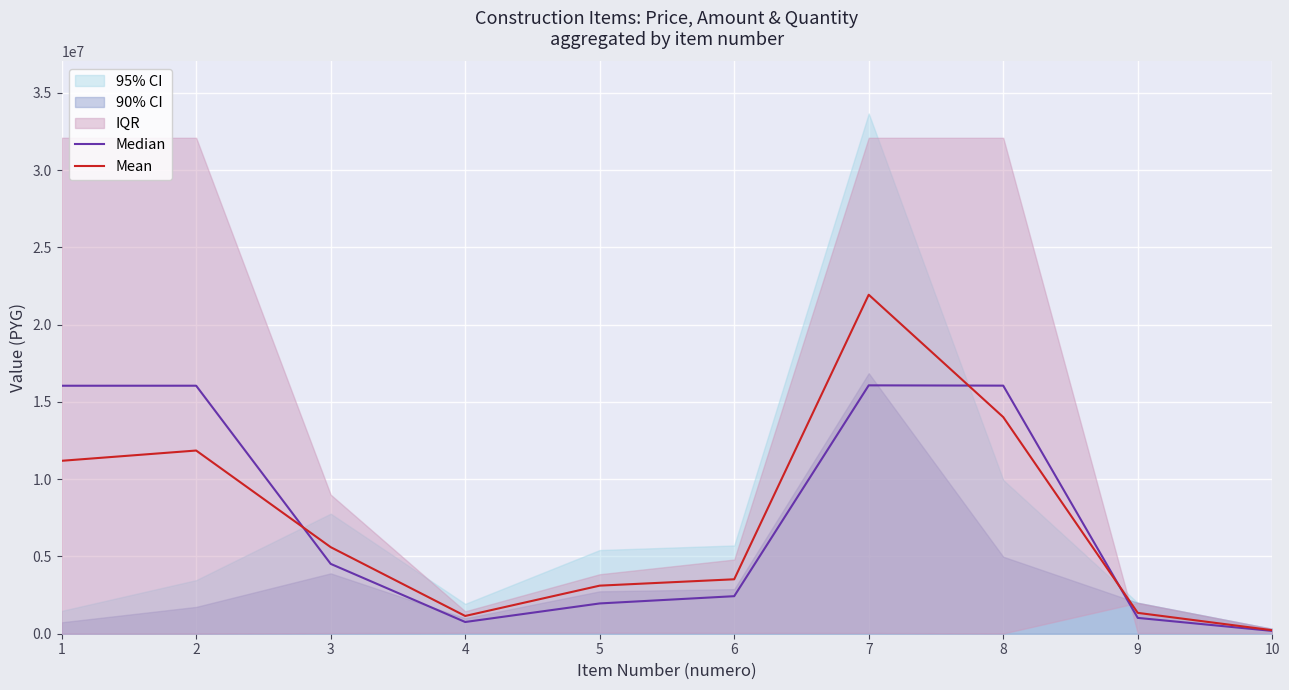

Which series has the largest range (max minus min)?

Mean